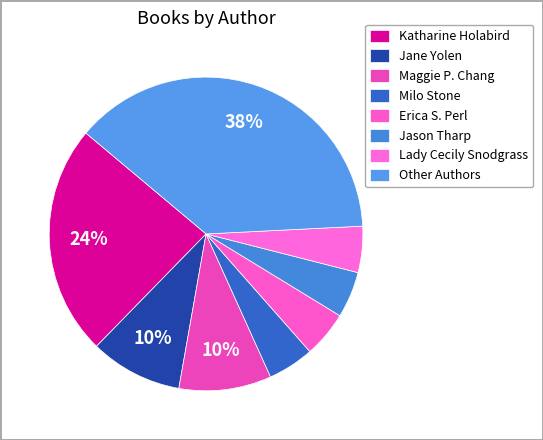

Count the number of slices in the pie.

8